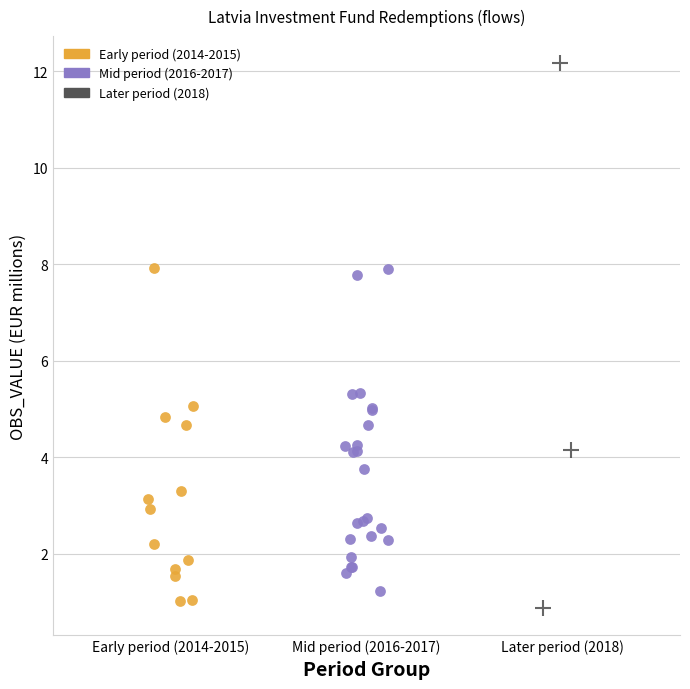

Which series contains the highest Y value?

Later period (2018)